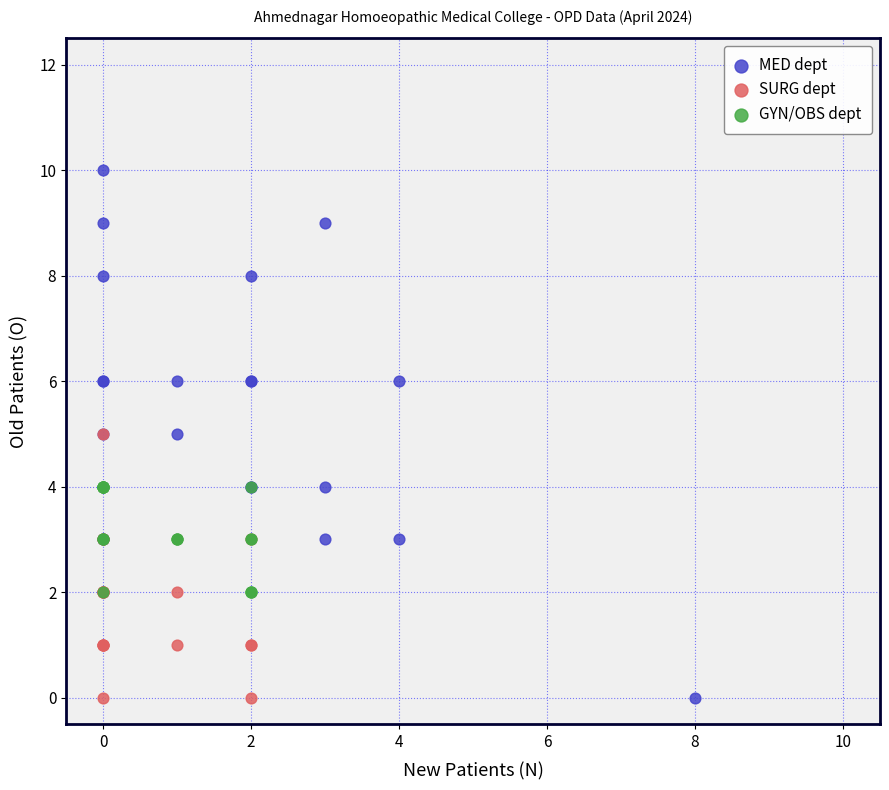

Which series has the widest spread of Y values?

MED dept